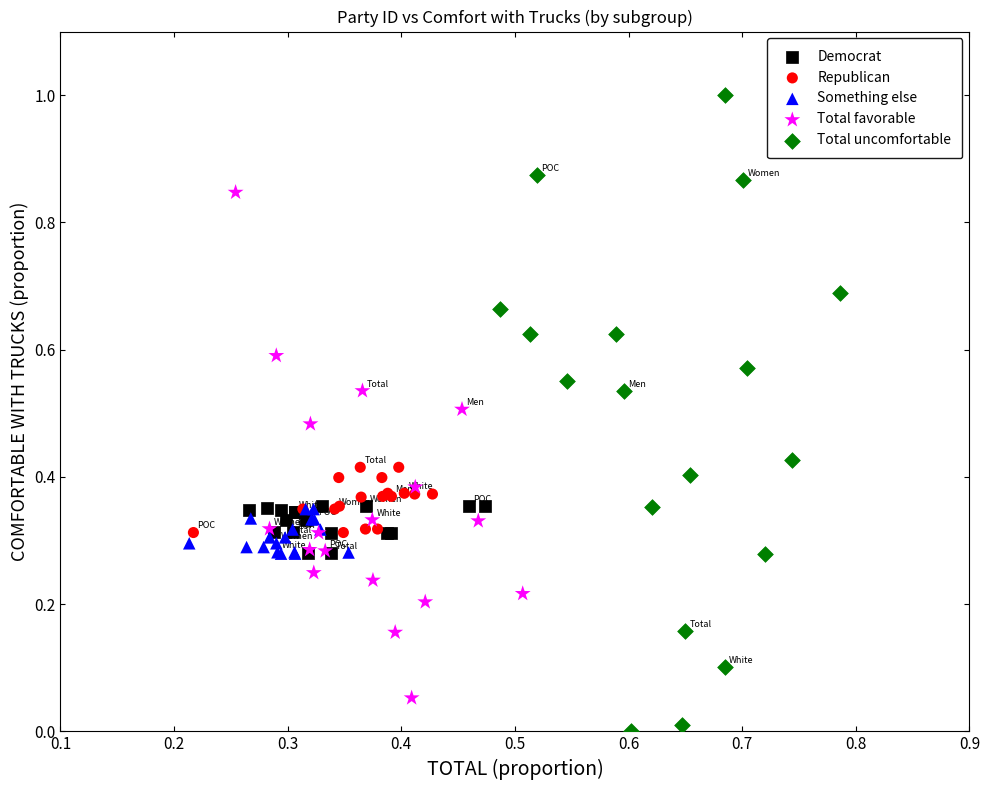

Which series has the largest Y range (max minus min)?

Total uncomfortable